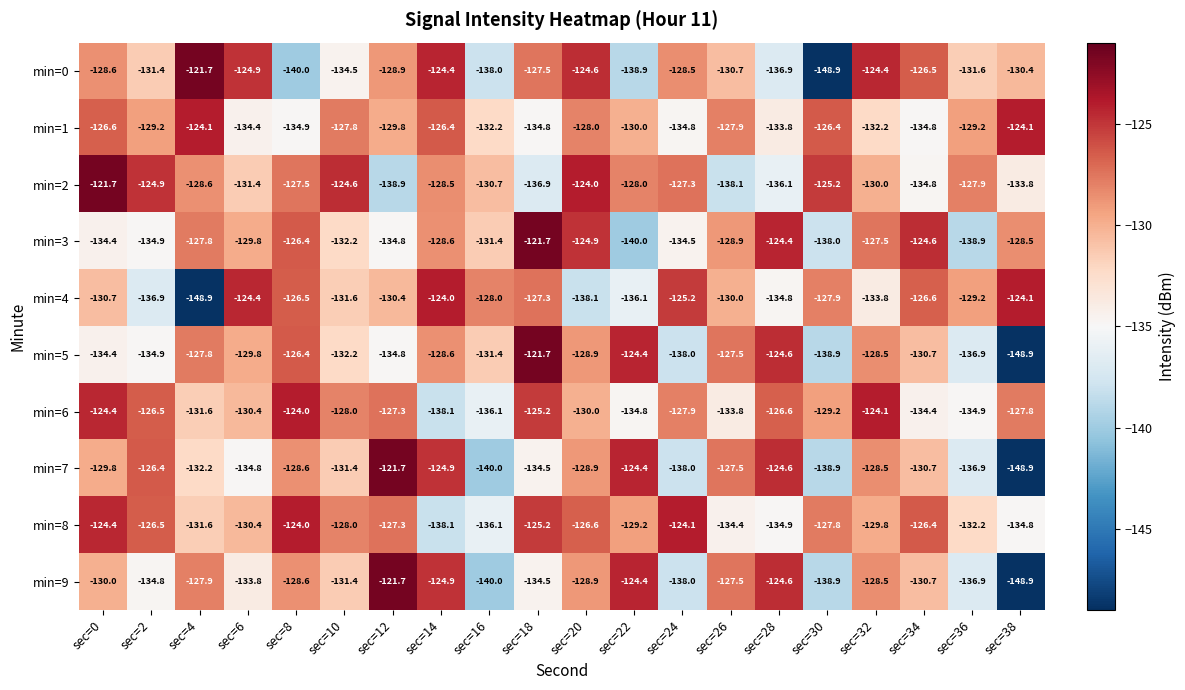

What is the smallest value displayed?

-148.9